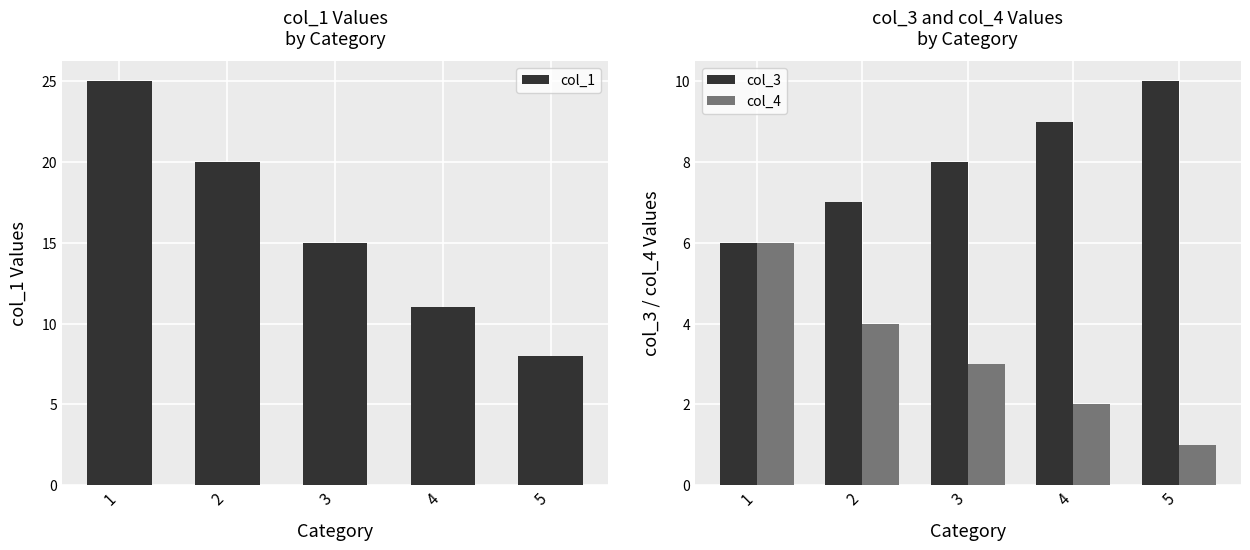

What is the difference between the col_4 values at 2 and 3?

1